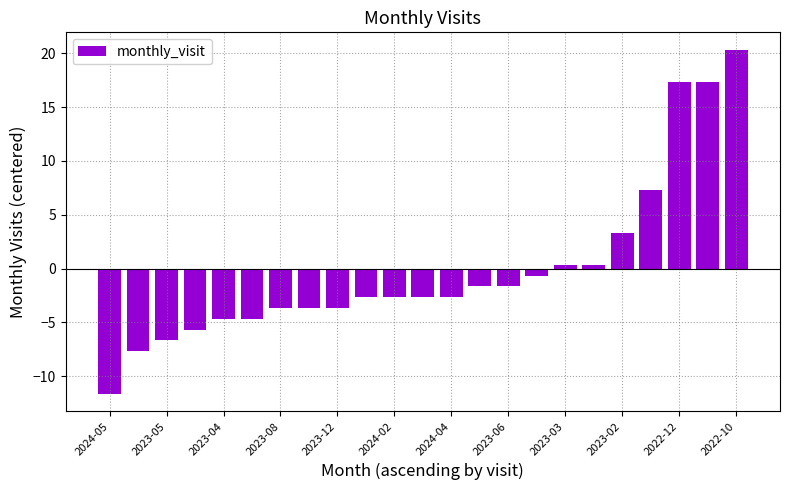

Reading left to right, extract all data points from this chart.

-11.7	-7.7	-6.7	-5.7	-4.7	-4.7	-3.7	-3.7	-3.7	-2.7	-2.7	-2.7	-2.7	-1.7	-1.7	-0.7	0.3	0.3	3.3	7.3	17.3	17.3	20.3